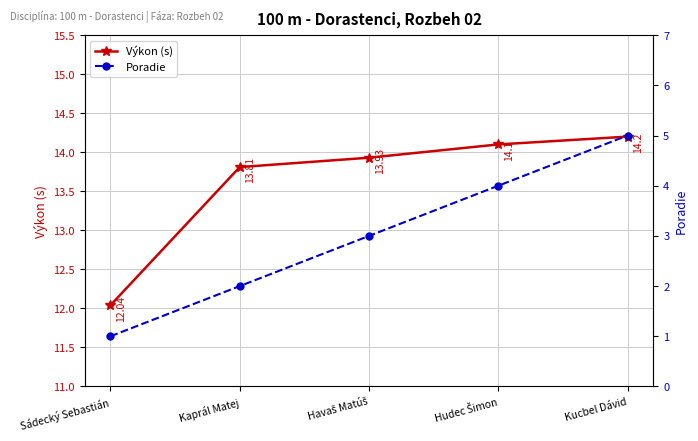

What is the label of the 2nd point from the right?

Hudec Šimon